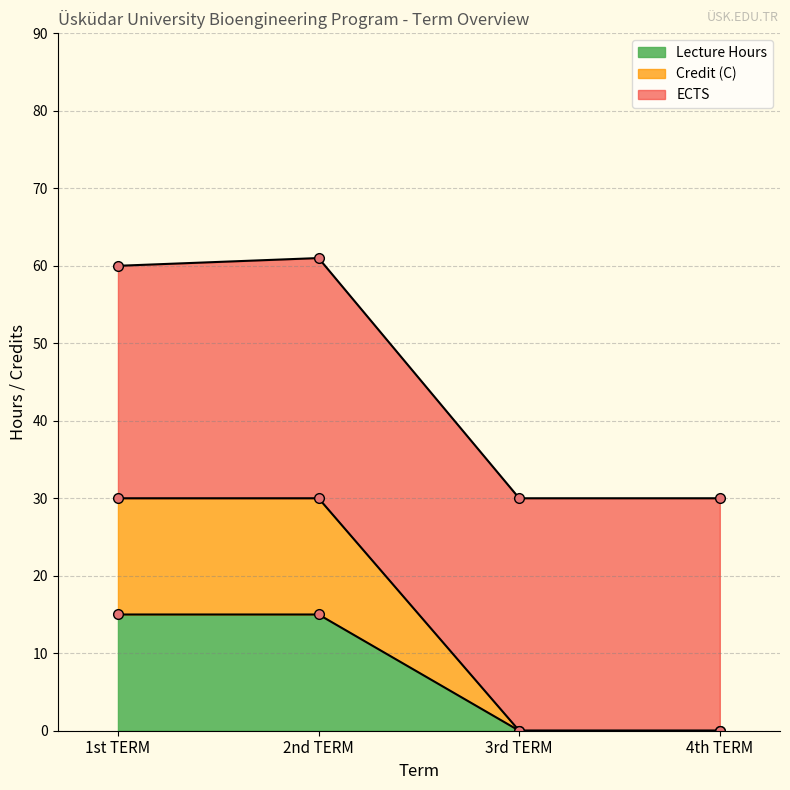

What is the difference between the maximum and second lowest values in the Credit (C) series?

15